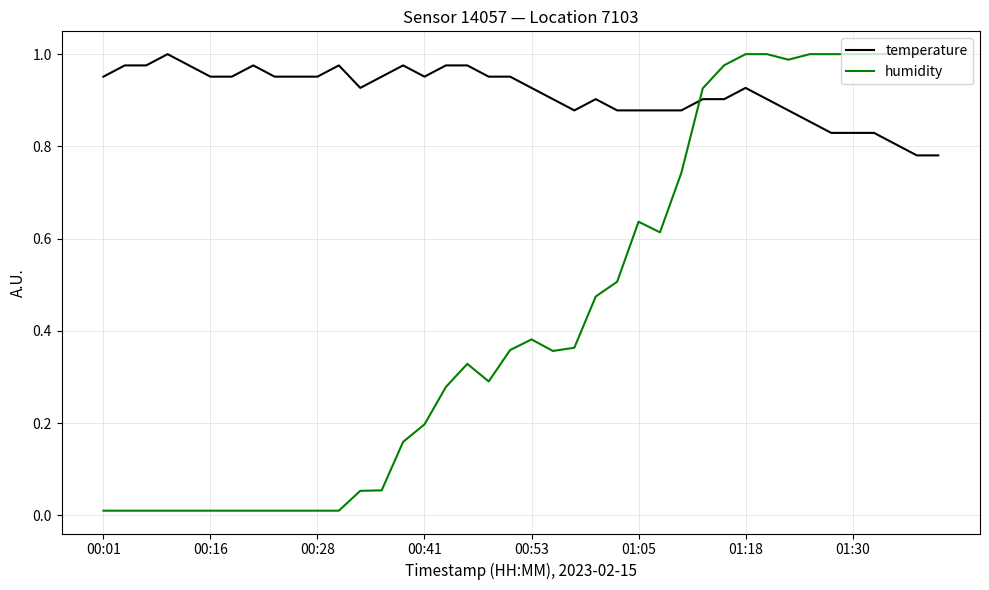

Which series has the largest range (max minus min)?

humidity